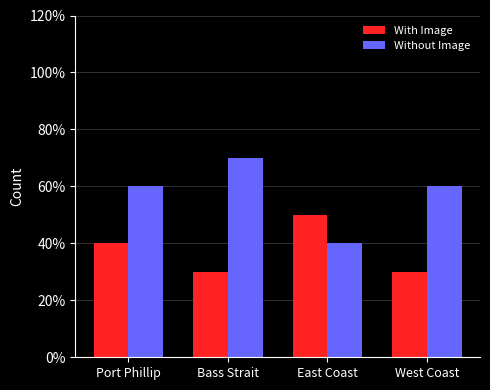

Which has a higher value, Port Phillip or West Coast?

Port Phillip